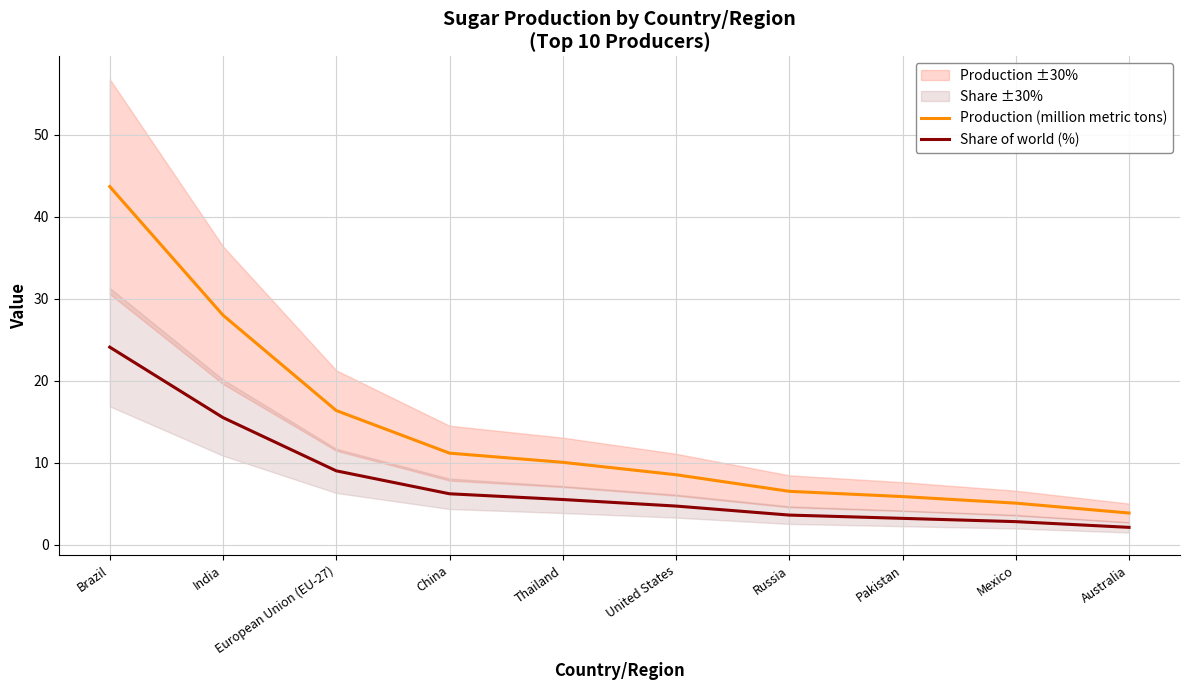

What position from the right is Thailand?

6